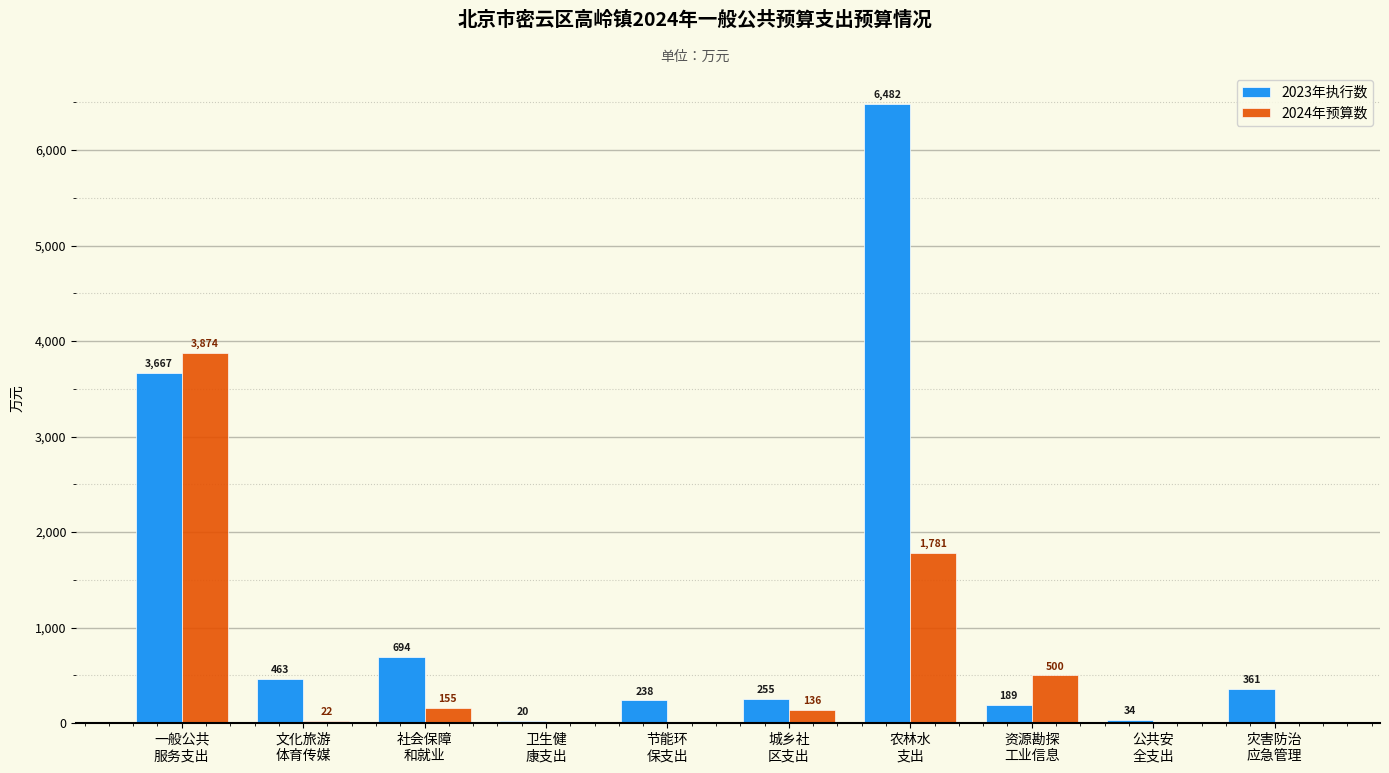

Which series has the largest total across all categories?

2023年执行数